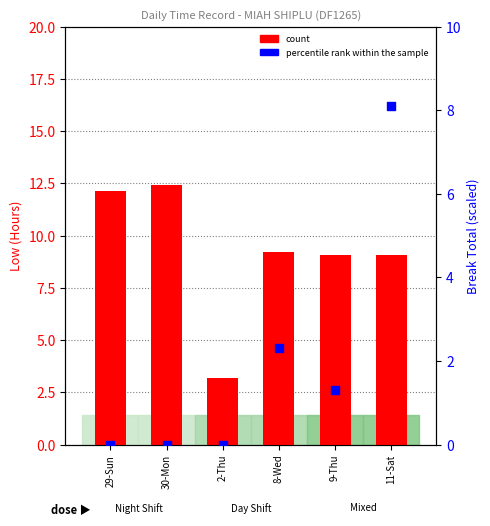

What is the total value across all series at 9-Thu?

10.4